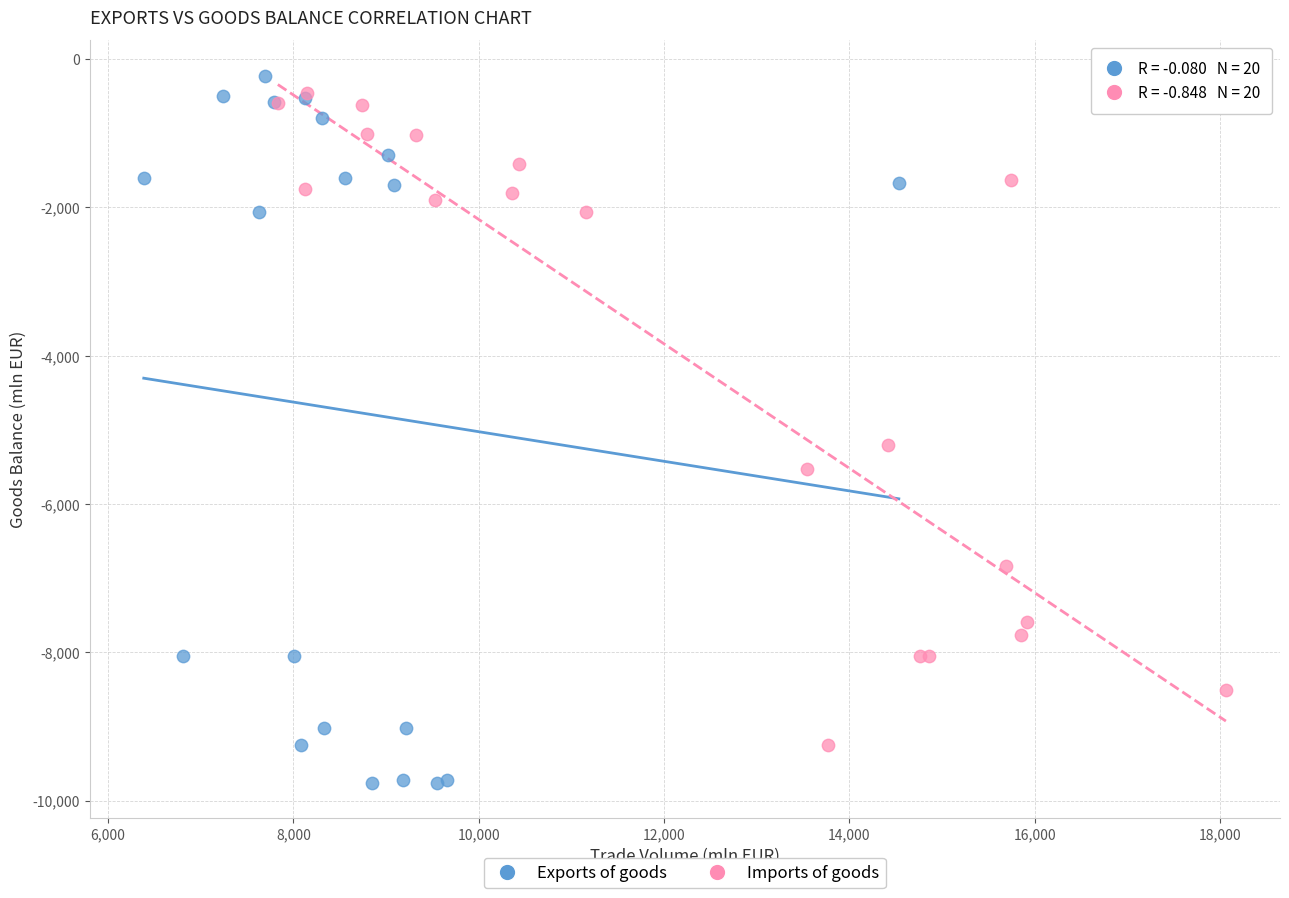

Which series reaches the minimum Y coordinate?

Exports of goods